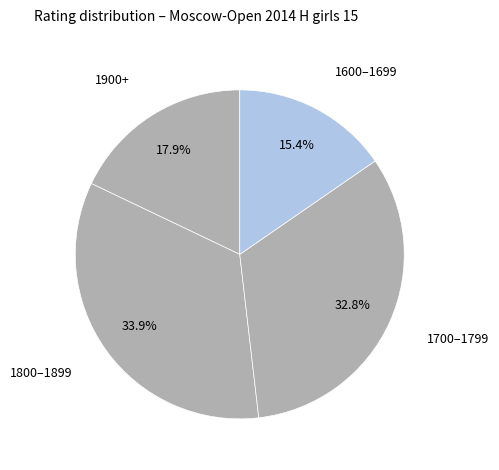

How many slices are in this pie chart?

4